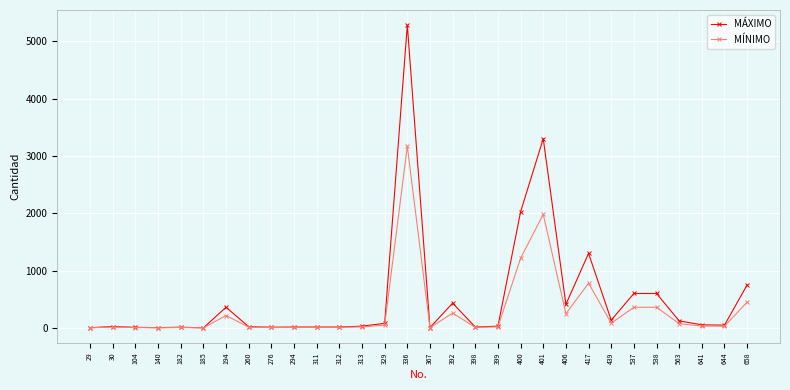

What is the difference between the second highest and minimum values in the MÁXIMO series?

3299